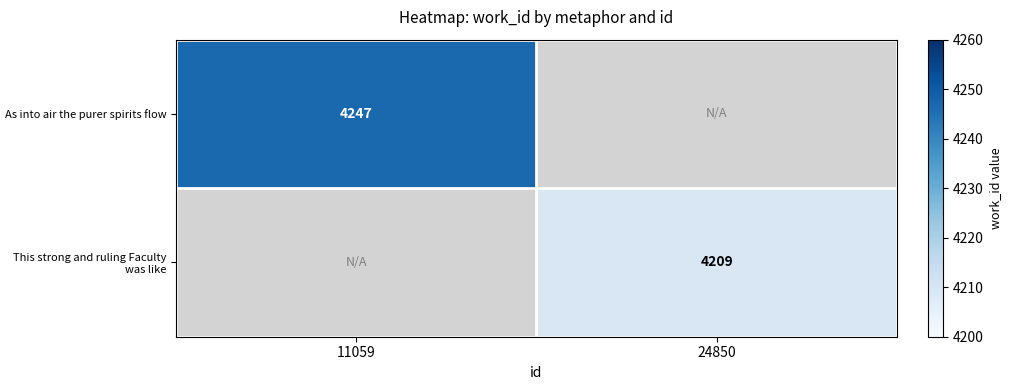

What is the maximum value shown in the chart?

4247.0